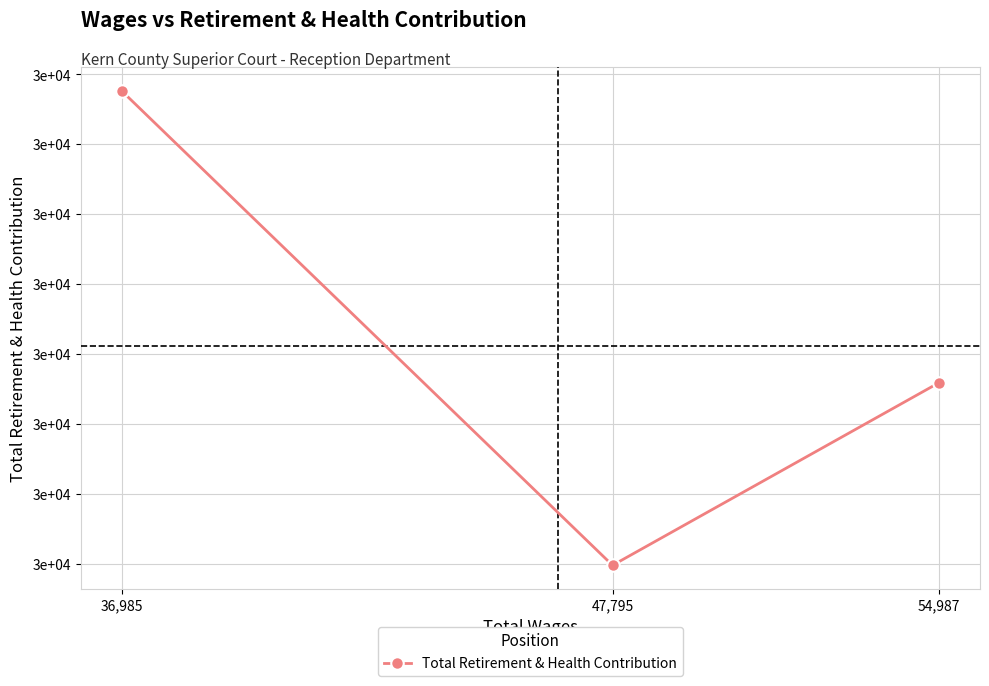

Rank the categories by value from lowest to highest.

47,795, 54,987, 36,985